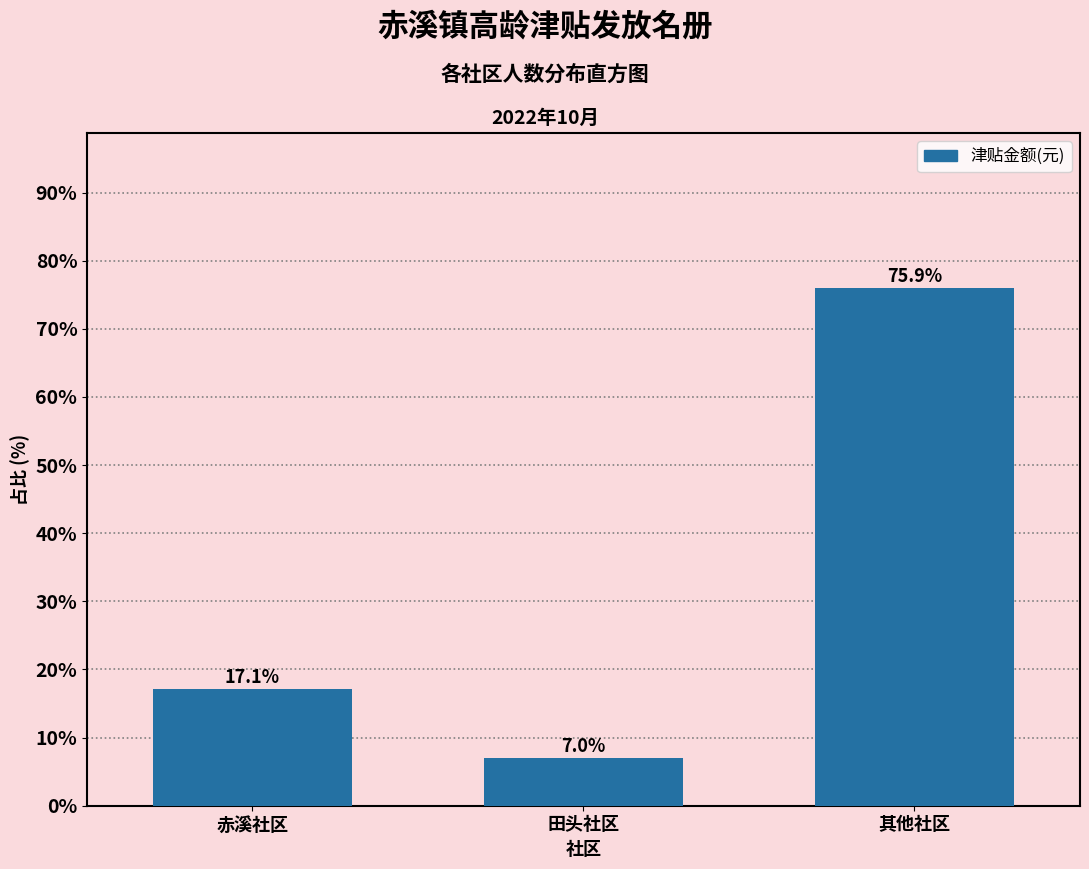

Reading left to right, extract all data points from this chart.

赤溪社区=17.1	田头社区=7.0	其他社区=75.9